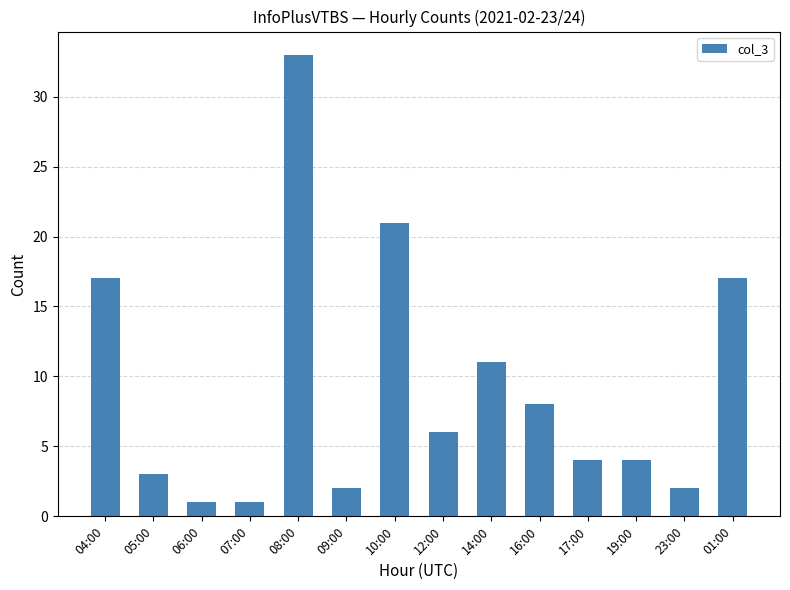

What is the maximum value shown in the chart?

33